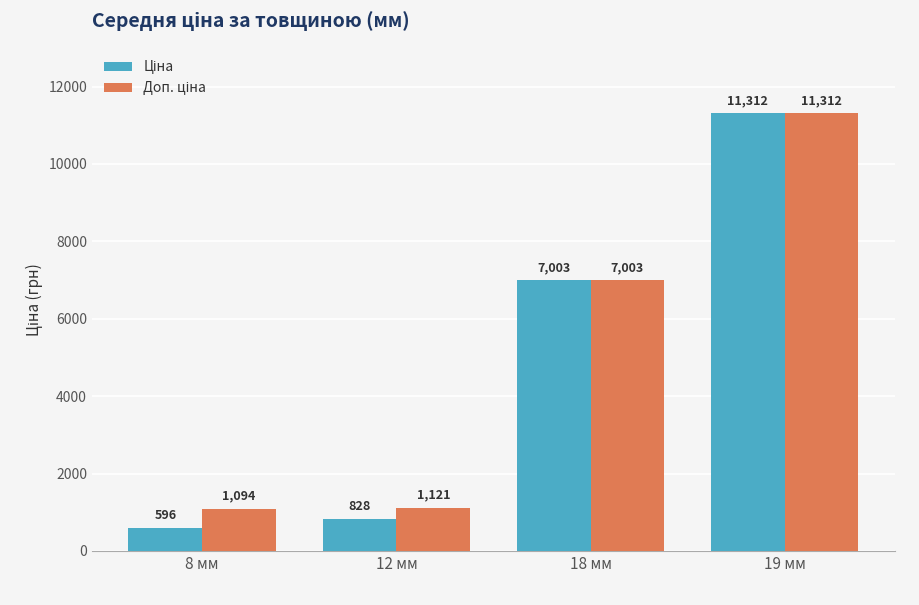

How many distinct data groups are displayed?

2